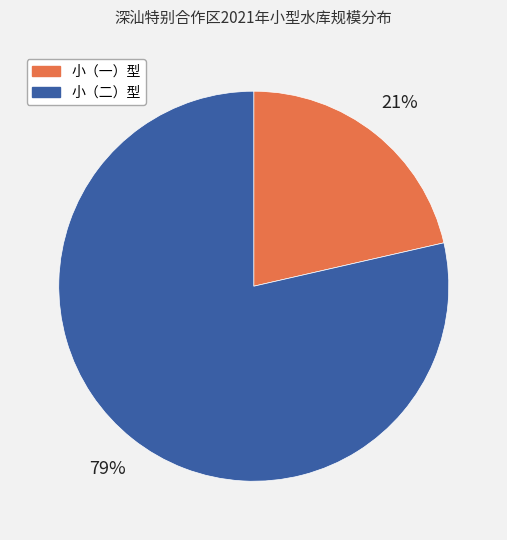

True or false: 小（二）型 accounts for 71% of the total.

False